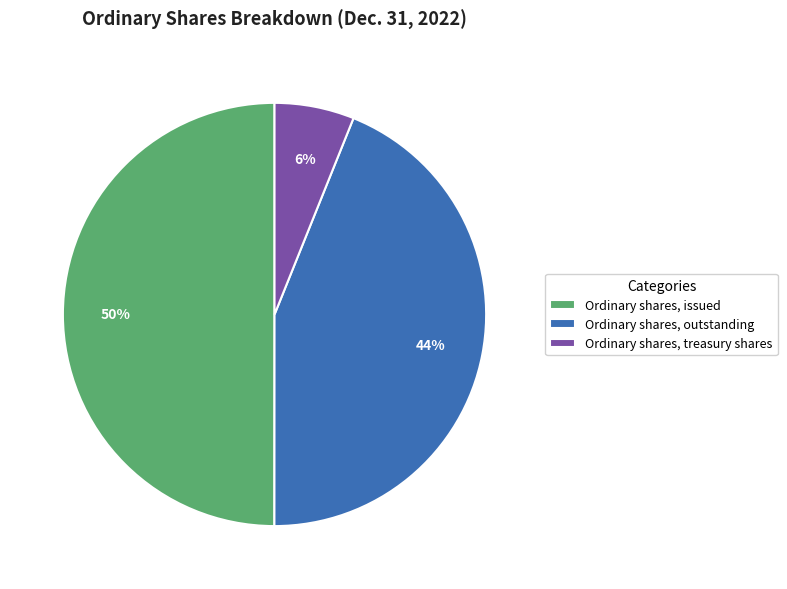

To the nearest percent, what is the average slice percentage?

33%